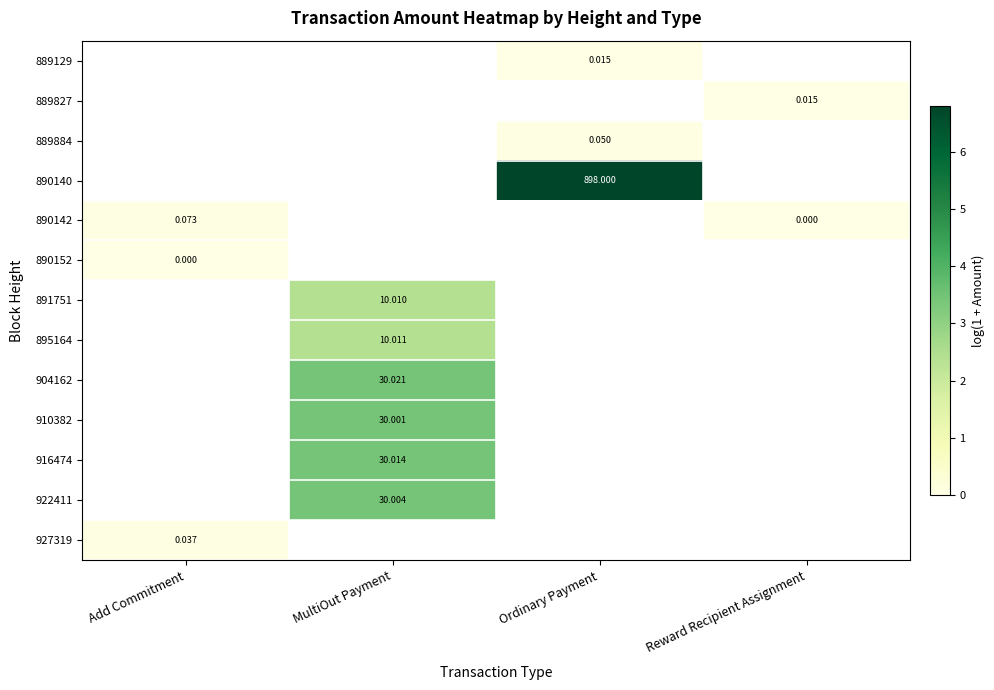

Count the number of data series in this chart.

13